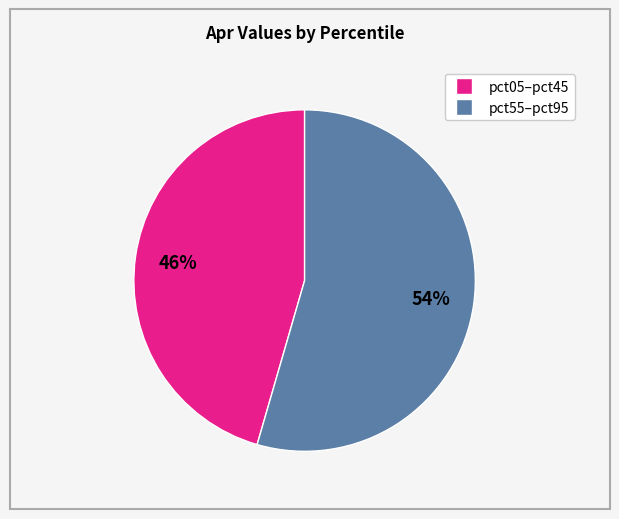

To the nearest percent, what is the average slice percentage?

50%